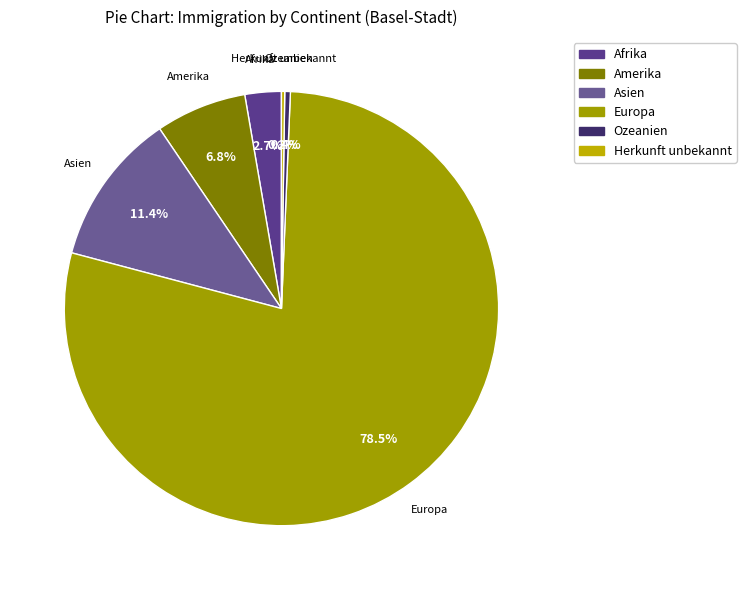

True or false: Amerika accounts for 7% of the total.

True